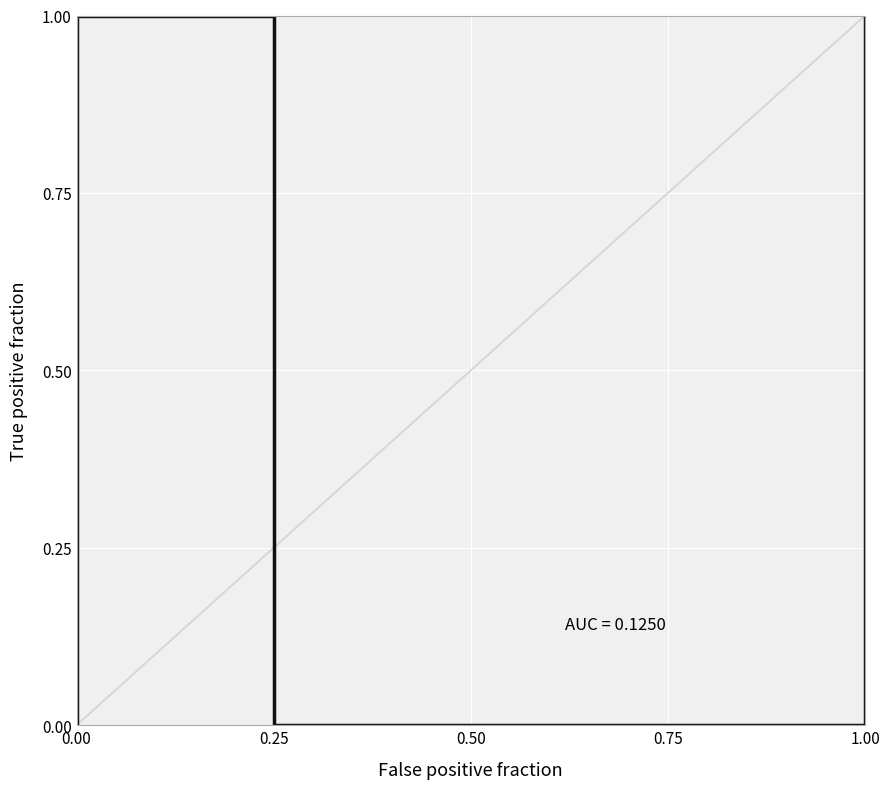

How many points are higher than both their immediate neighbors (excluding endpoints)?

1